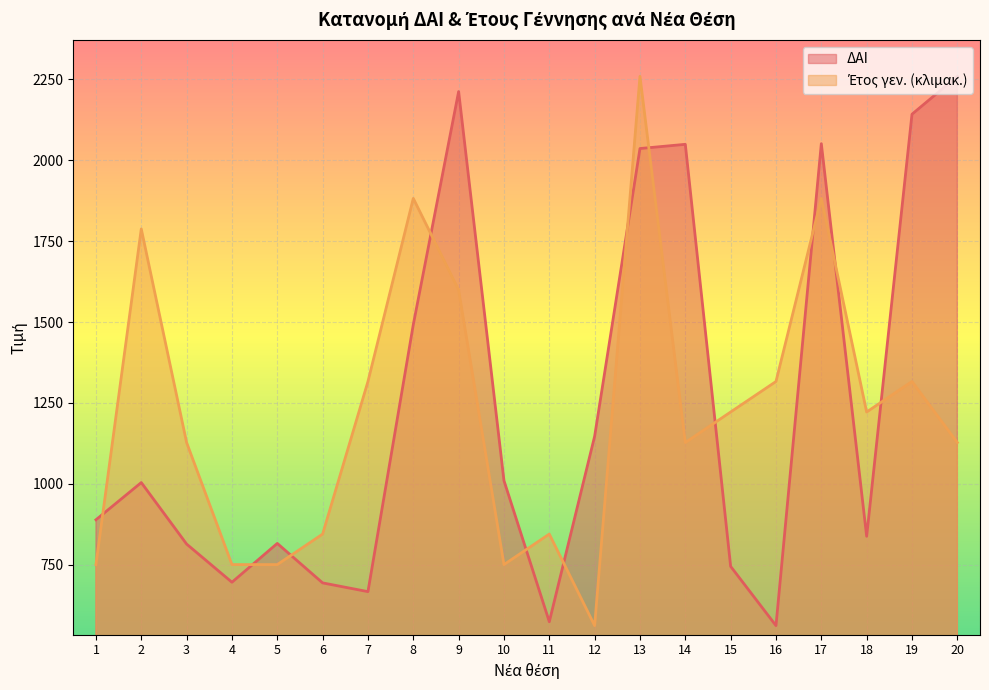

At which label does ΔΑΙ reach its minimum?

16